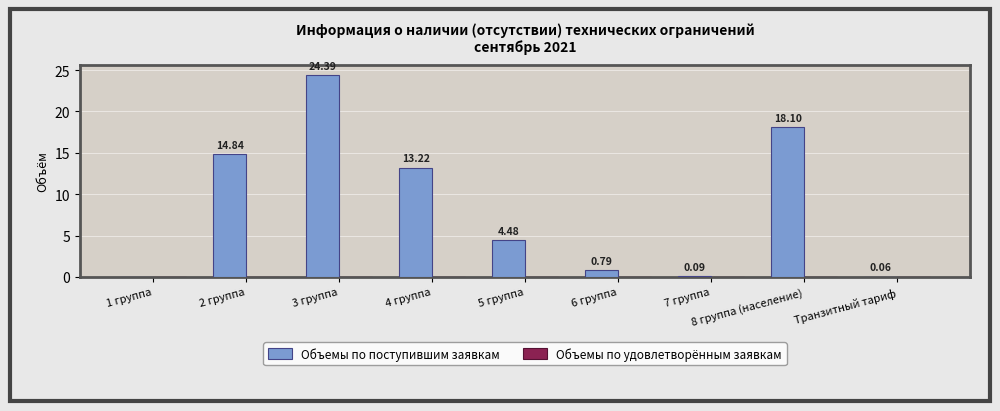

Between 5 группа and 3 группа, which is larger?

3 группа